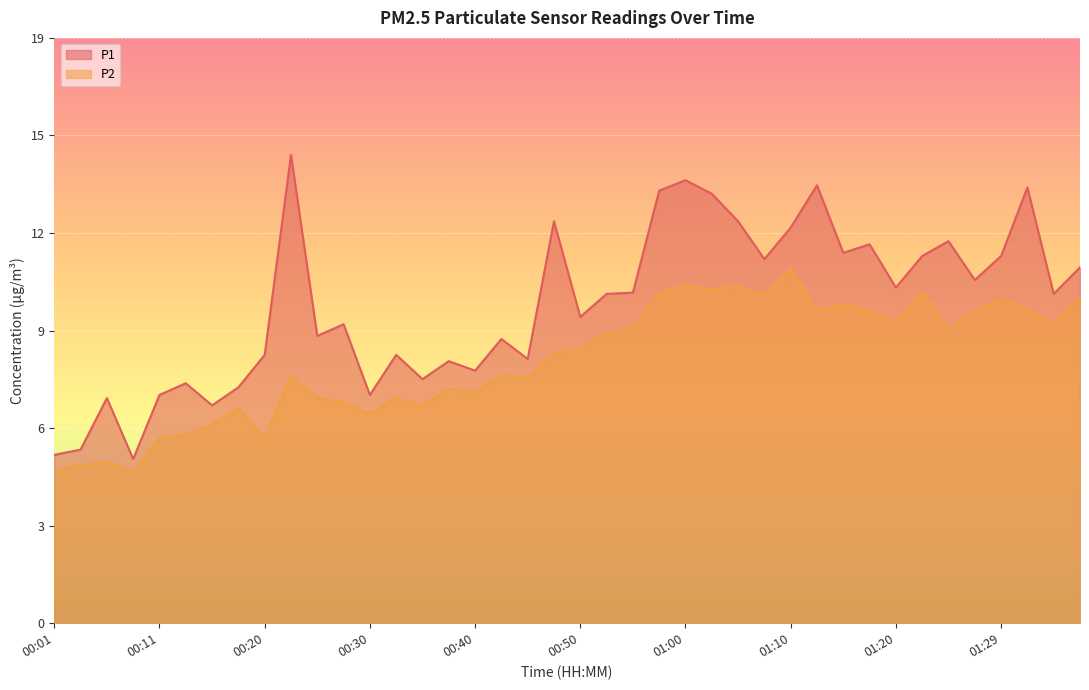

What is the label of the 1st point from the right?

01:37